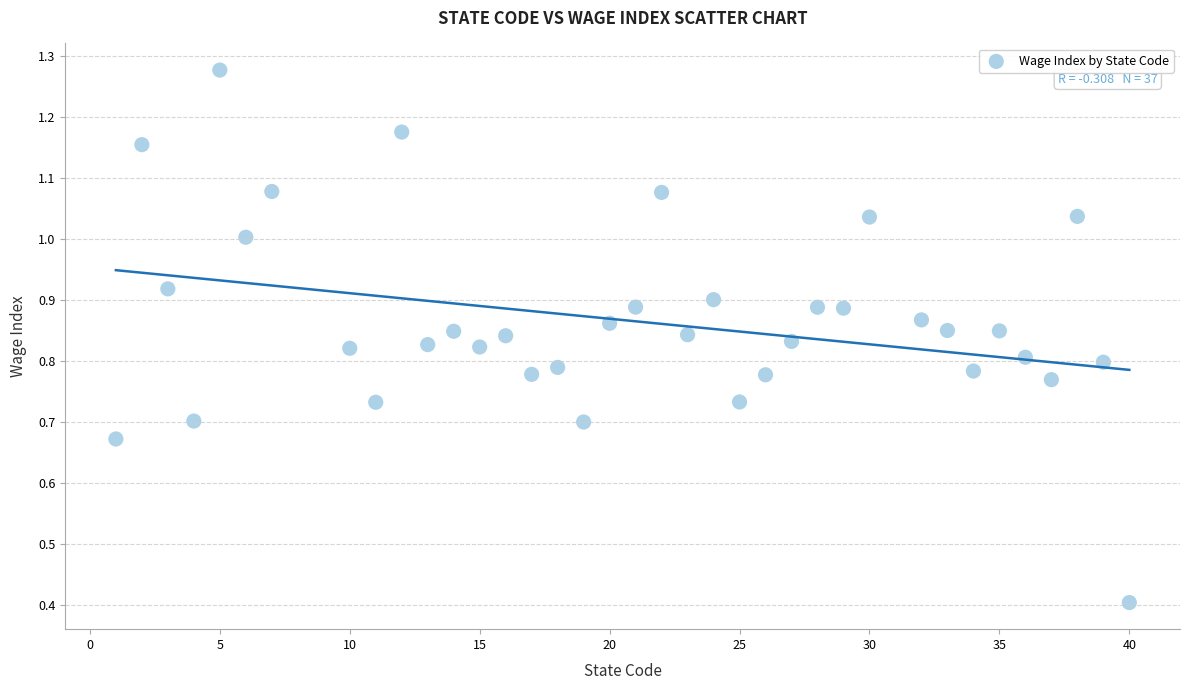

What Y value in the scatter plot is closest to 0?

0.4